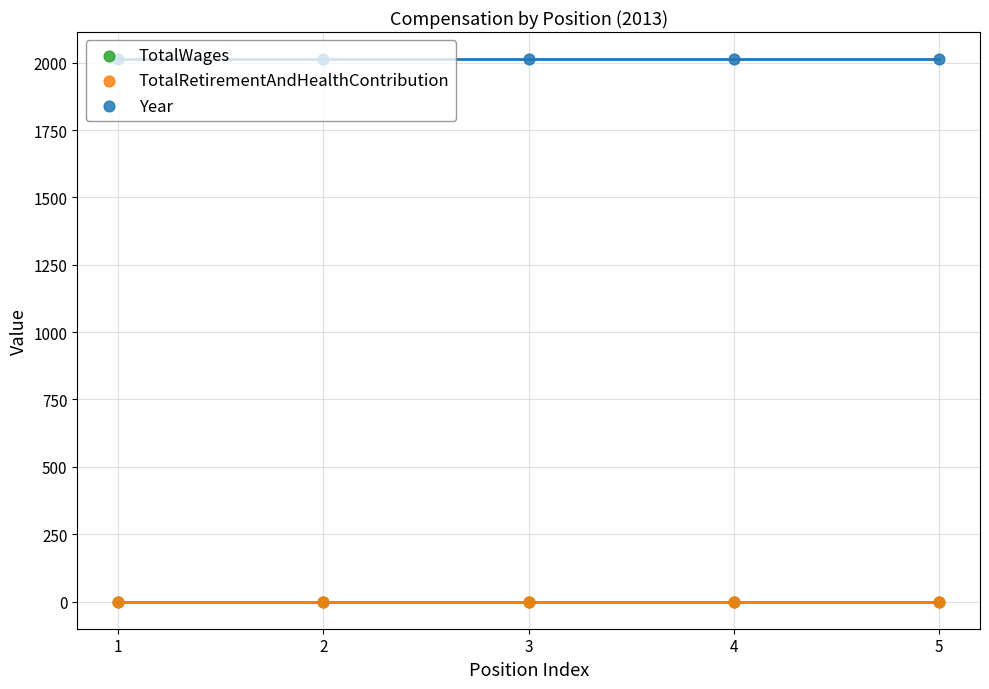

At which category is the sum across all series the highest?

1